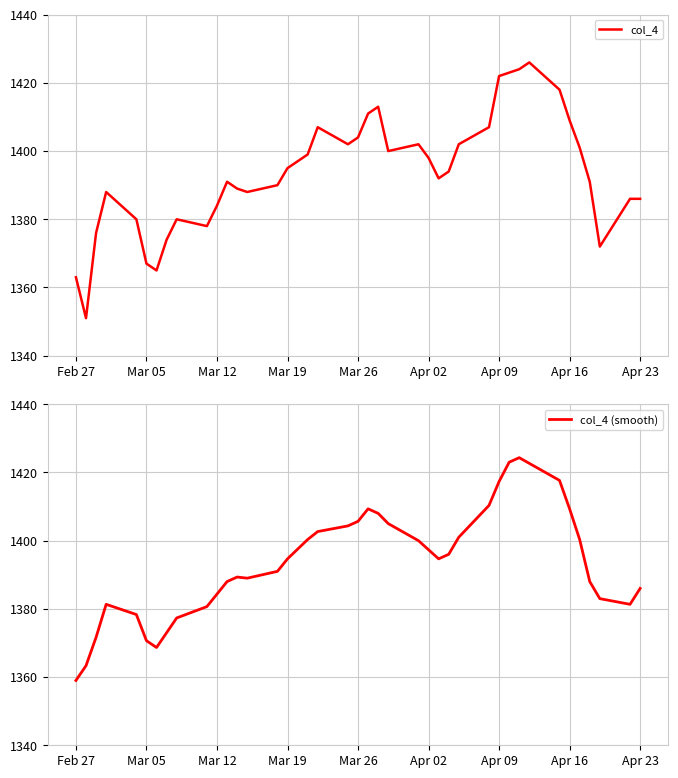

How many distinct data groups are displayed?

2